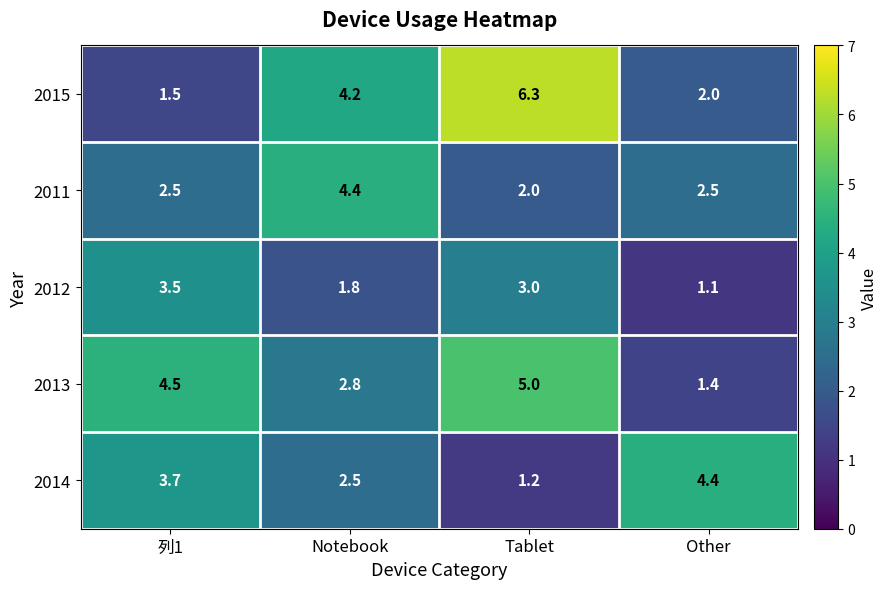

What is the difference between the 2012 values at Notebook and 列1?

1.7